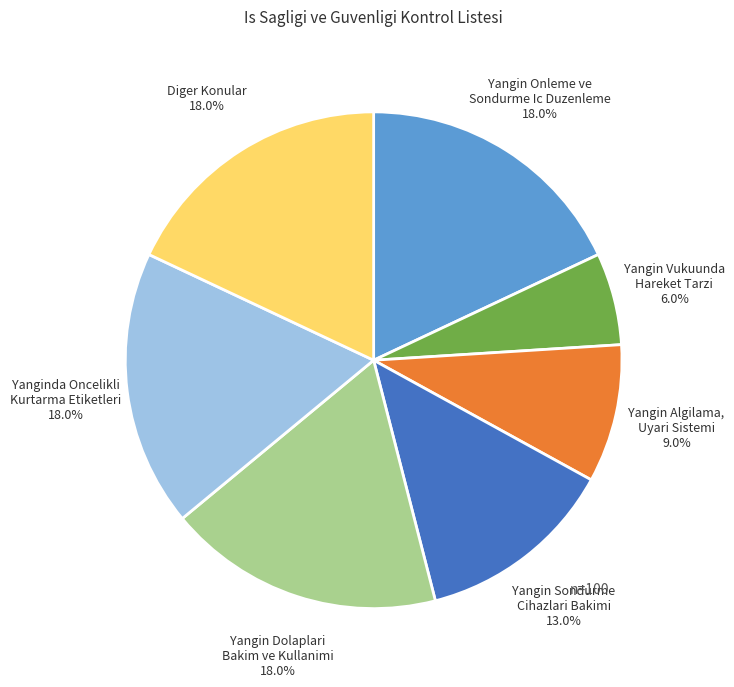

Is there any slice that represents more than half of the pie?

No